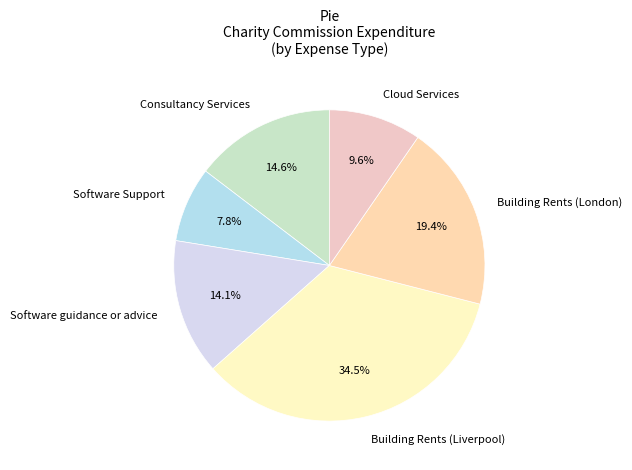

Does Software guidance or advice account for over 50% of the chart?

No